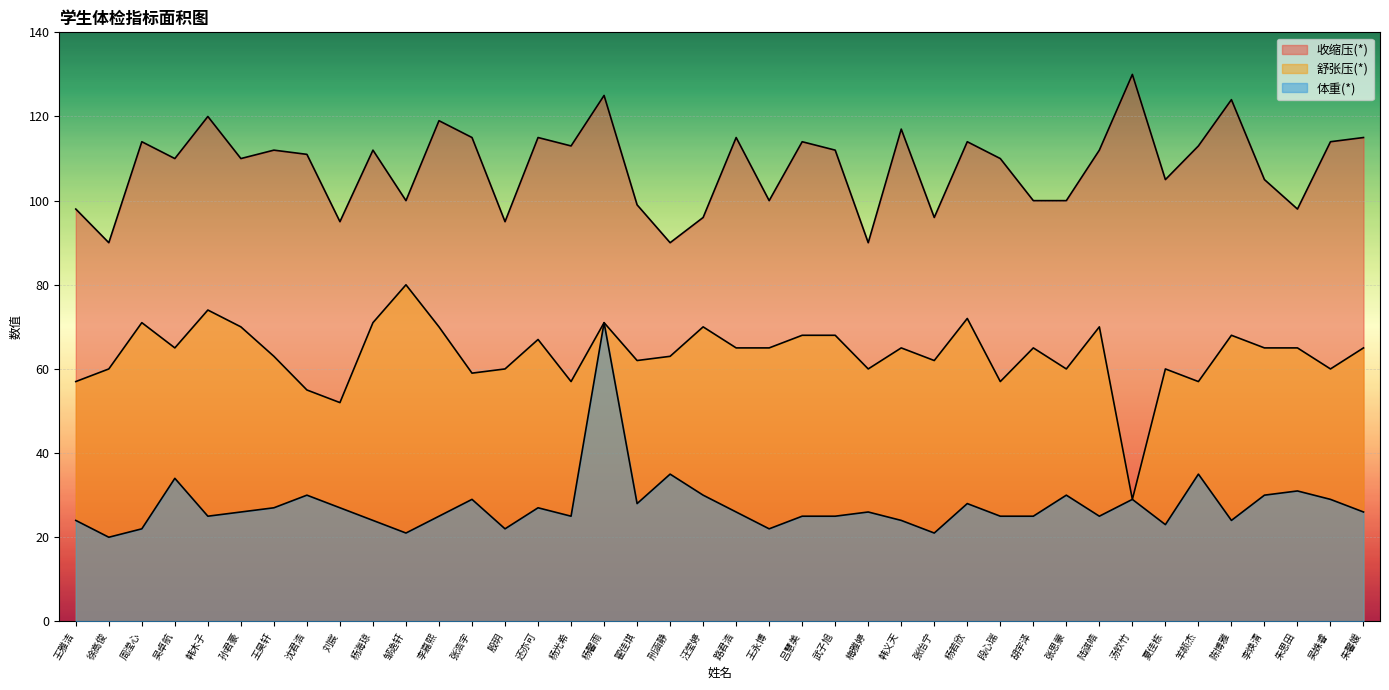

What is the label of the 3rd point from the left?

周滢心